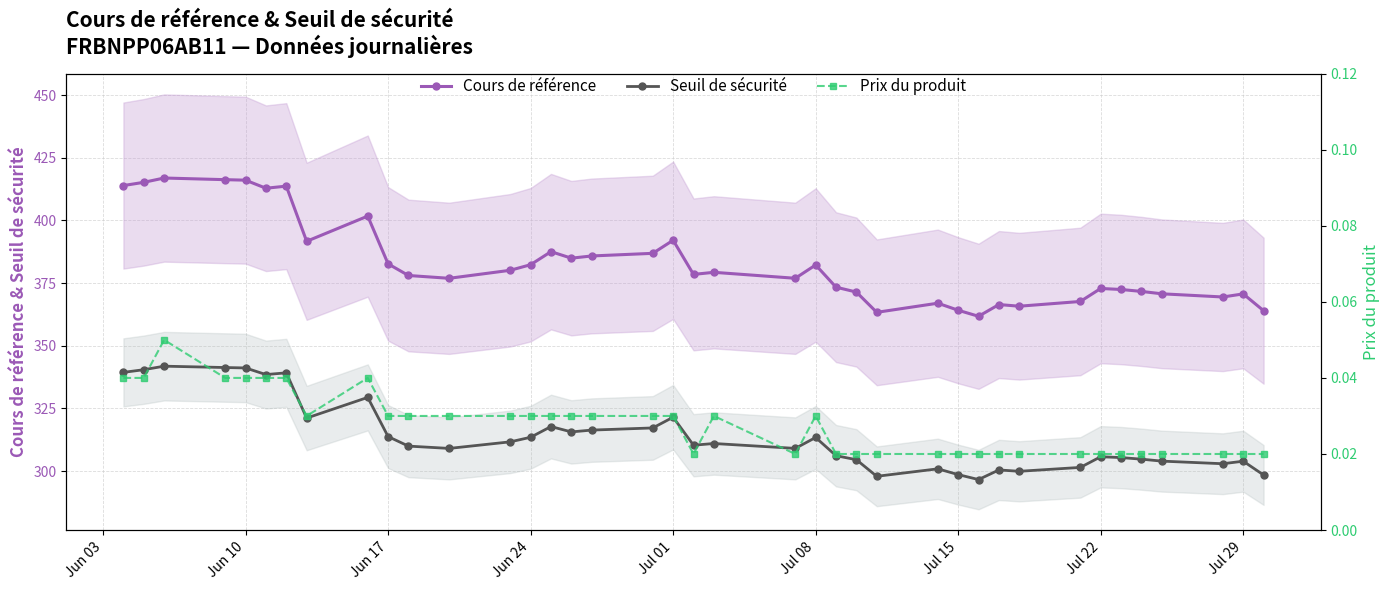

True or false: Seuil de sécurité and Cours de référence cross at least once.

False